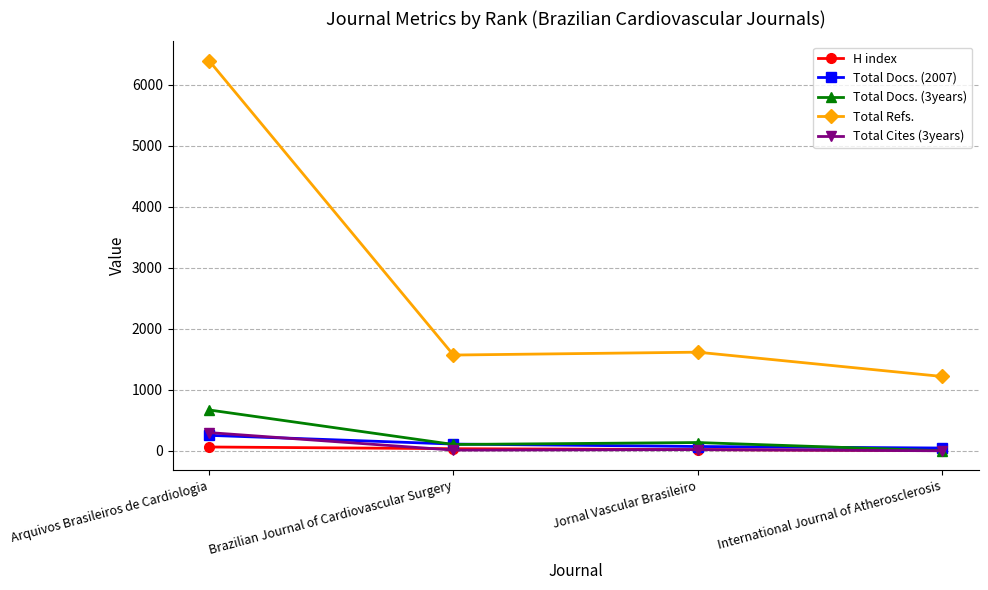

At which category is the sum across all series the highest?

Arquivos Brasileiros de Cardiologia